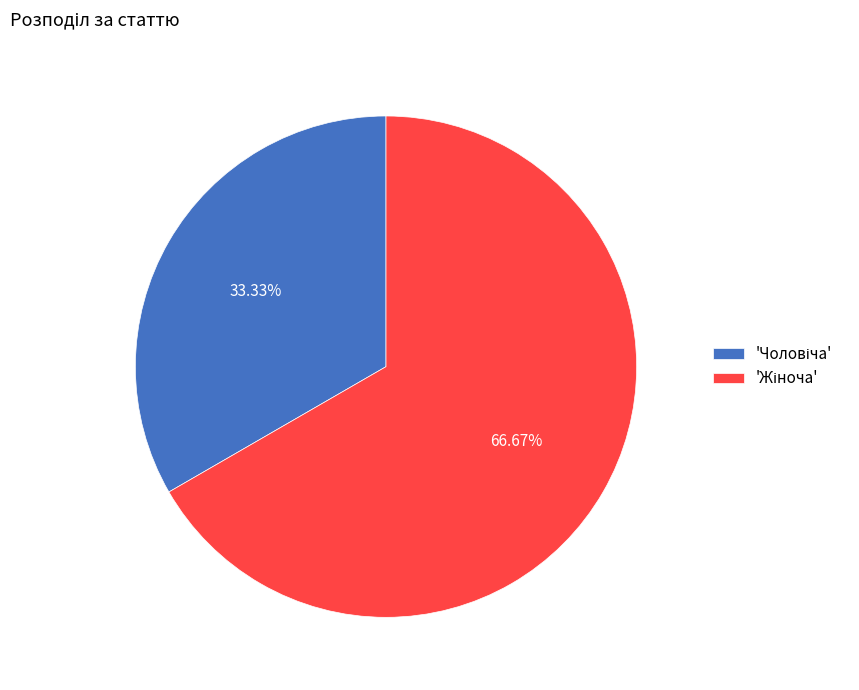

Is there a majority slice in this chart?

Yes